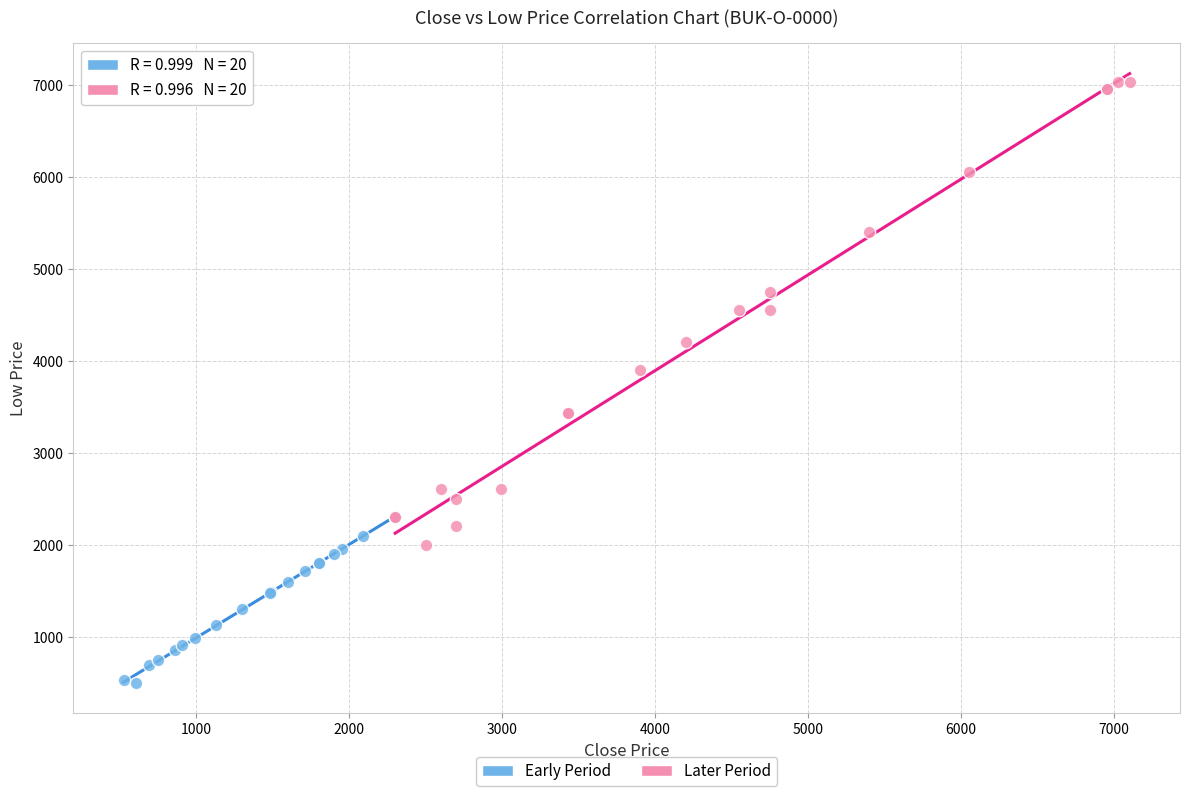

Which series contains the highest Y value?

Later Period